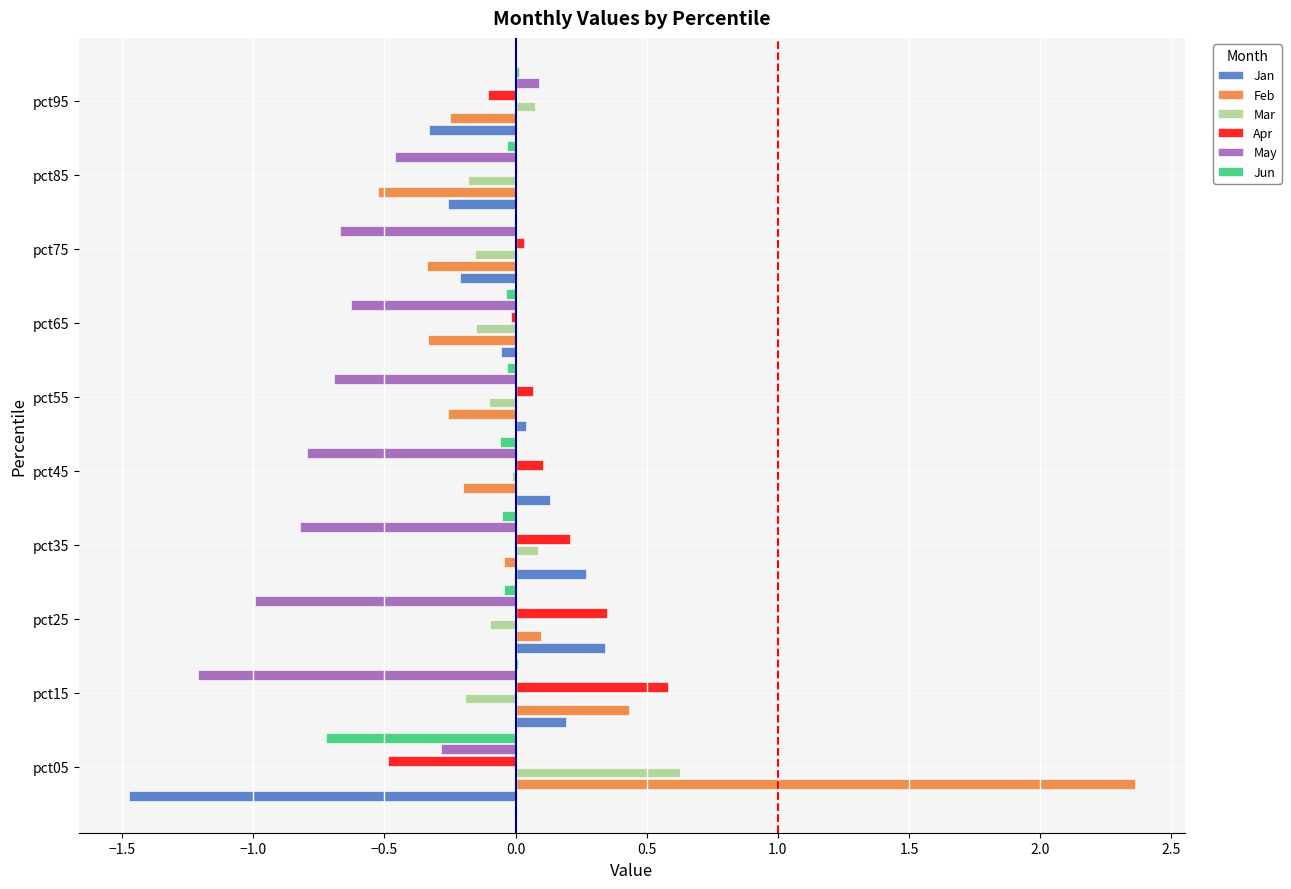

What is the greatest value displayed?

2.4